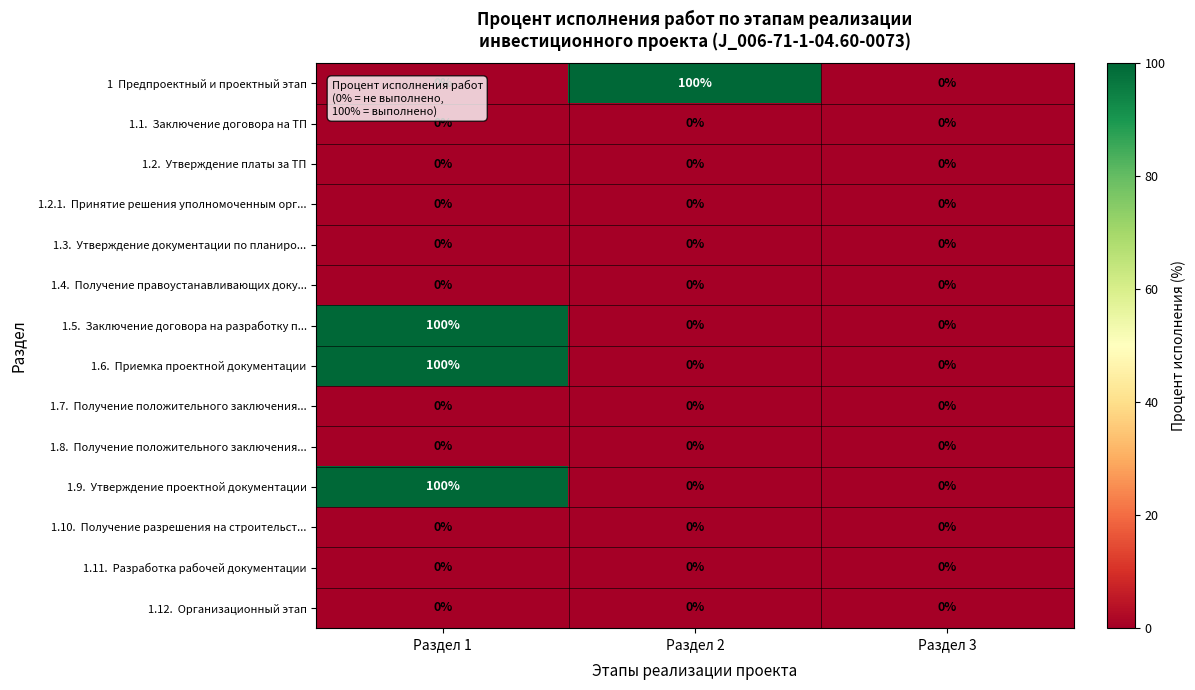

What is the total value across all series at Раздел 1?

300